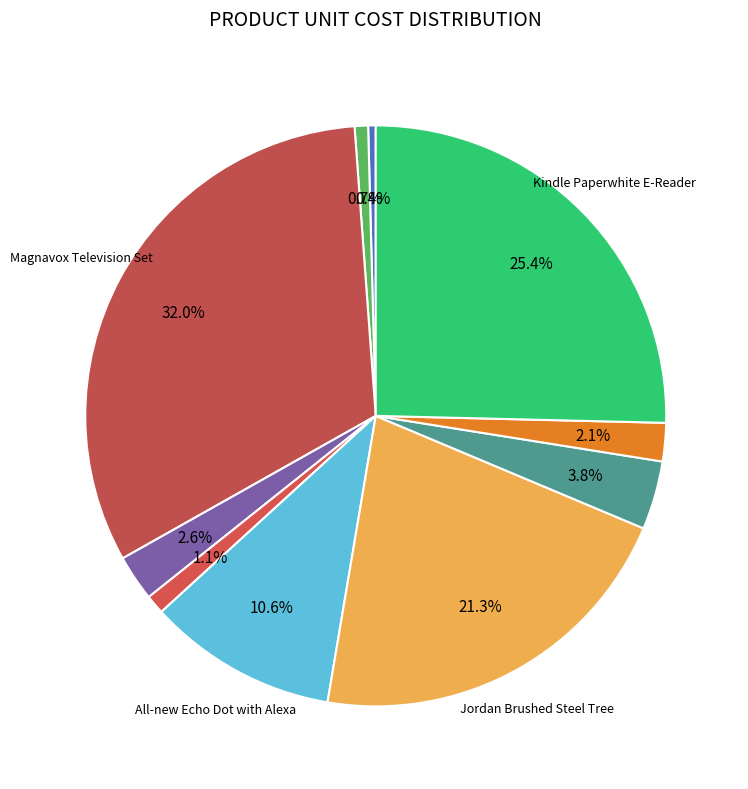

How many segments does this pie chart have?

10